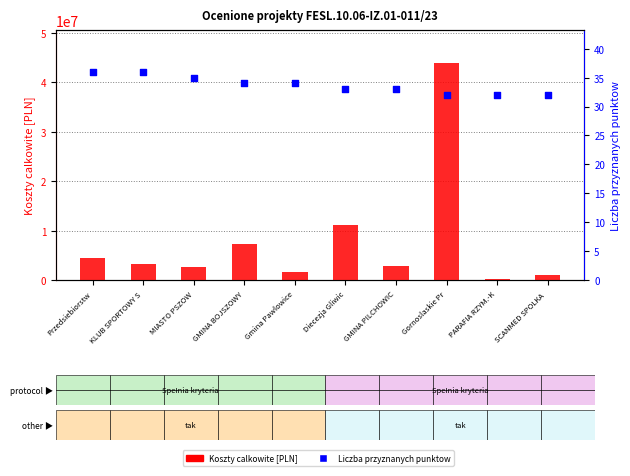

Which series has the largest total across all categories?

Koszty calkowite [PLN]